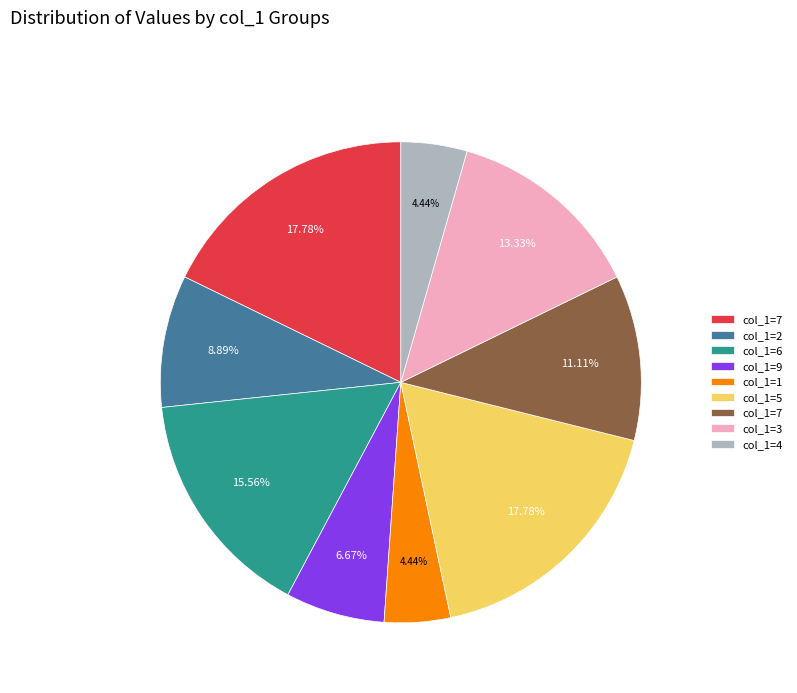

Is there a majority slice in this chart?

No